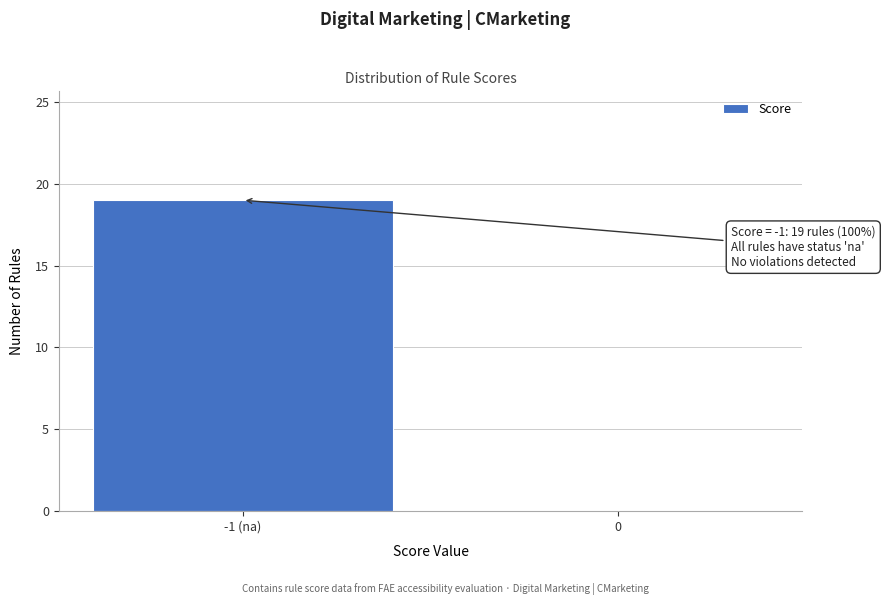

Reading left to right, list all the values displayed in this chart.

-1 (na)=19	0=0